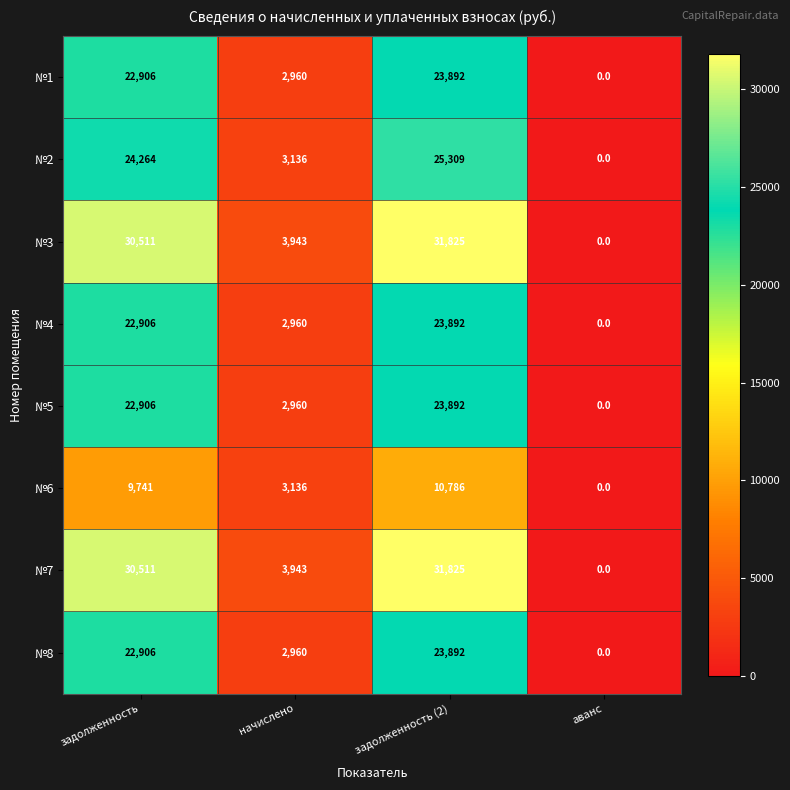

At which label does №2 reach its minimum?

аванс